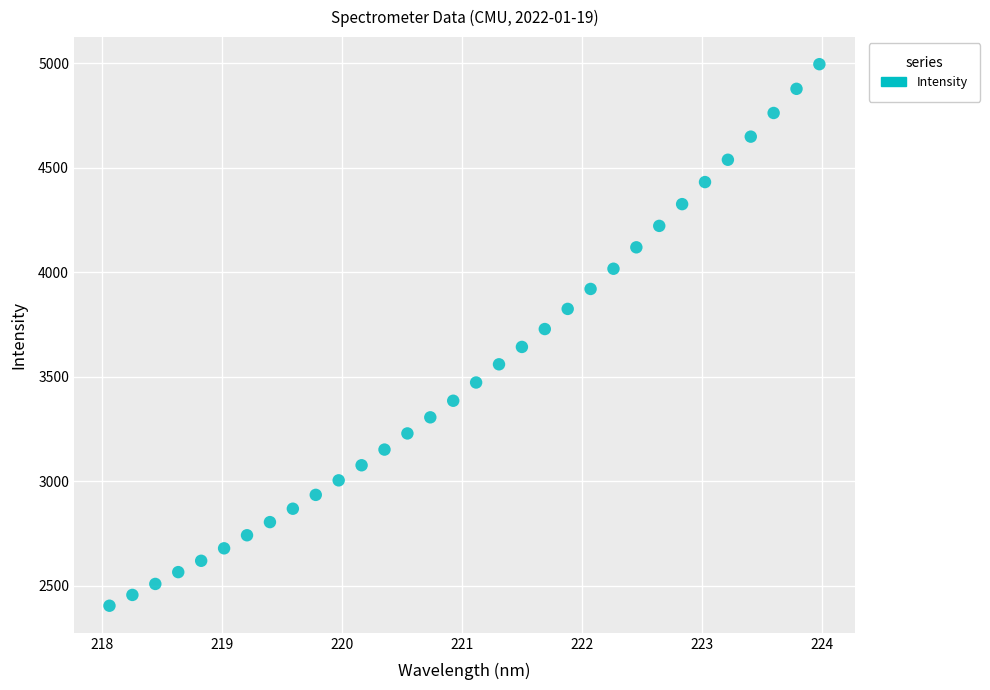

What is the range of X values (max minus min)?

5.9